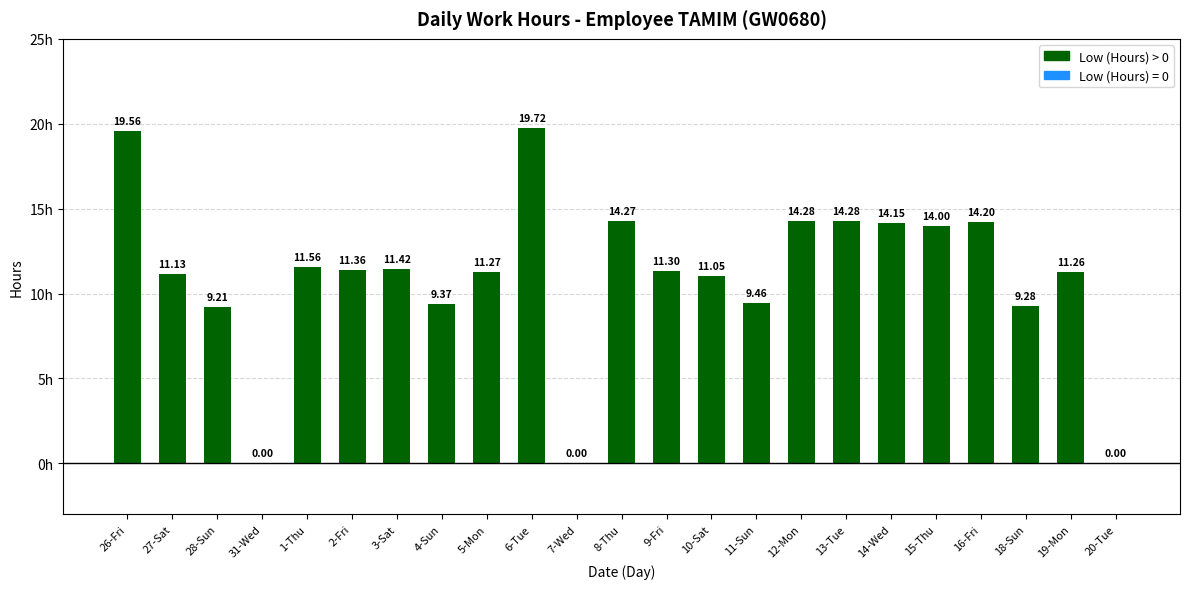

What is the sum of all values?

252.1